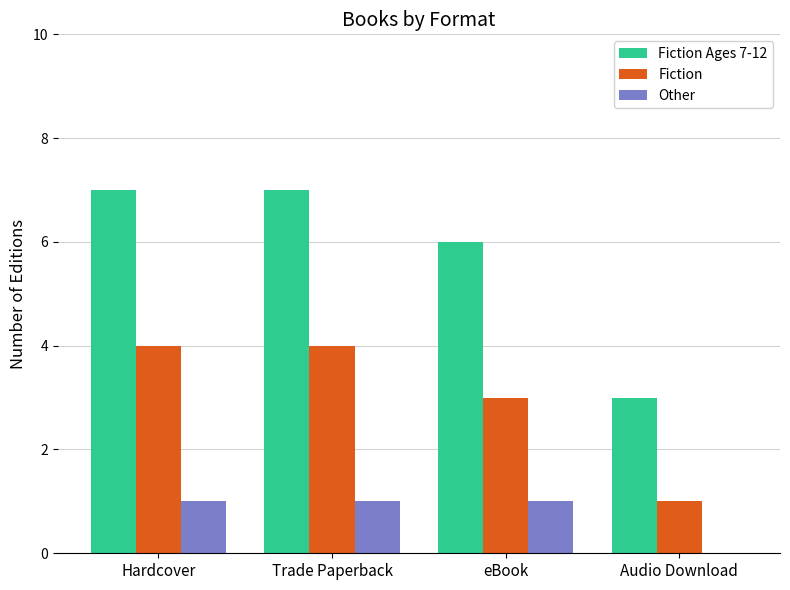

What are all the series names shown in the legend?

Fiction Ages 7-12, Fiction, Other